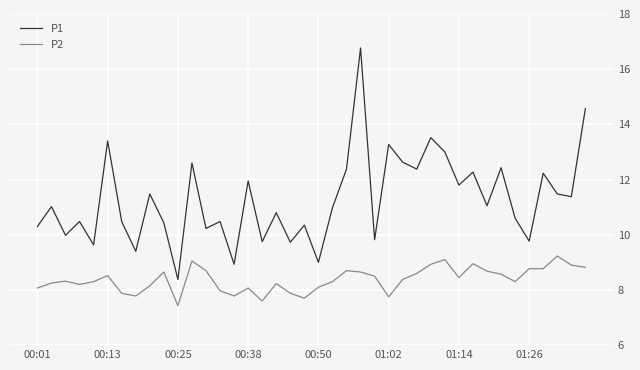

Which series has the widest spread of values?

P1